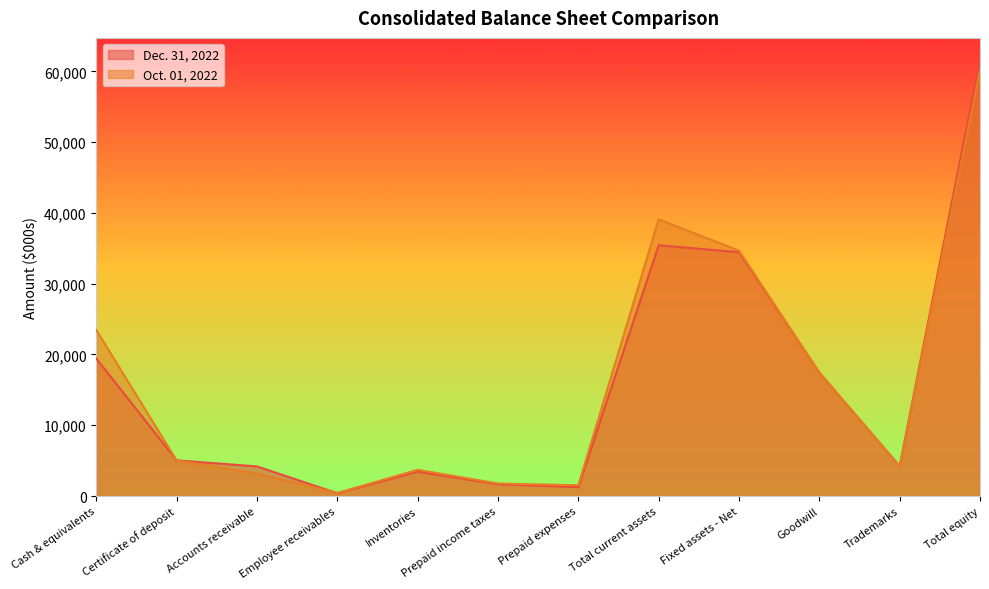

How many interior local peaks does the Dec. 31, 2022 series have?

2